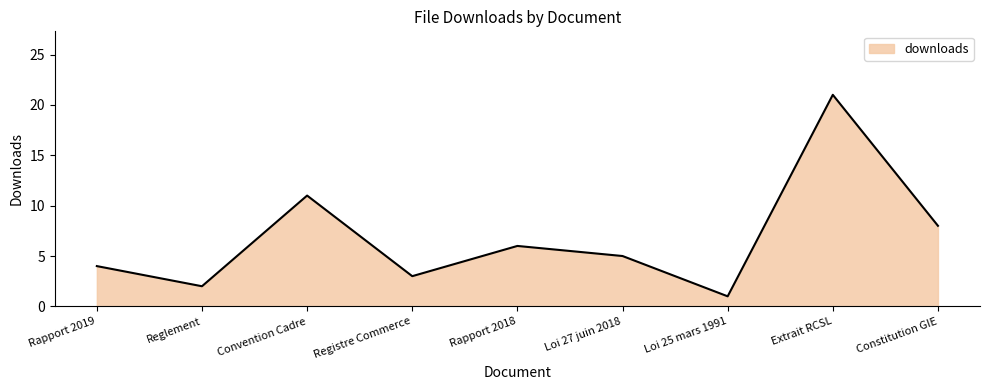

What position from the left is Reglement?

2